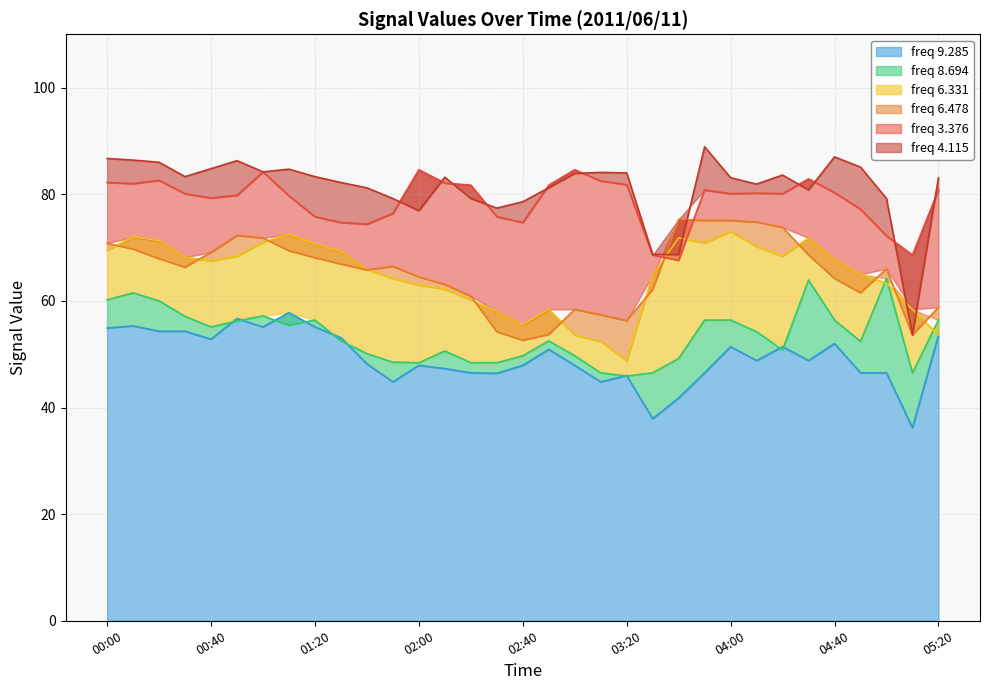

What is the value of the 8.694 point at the 18th from the left?

52.5